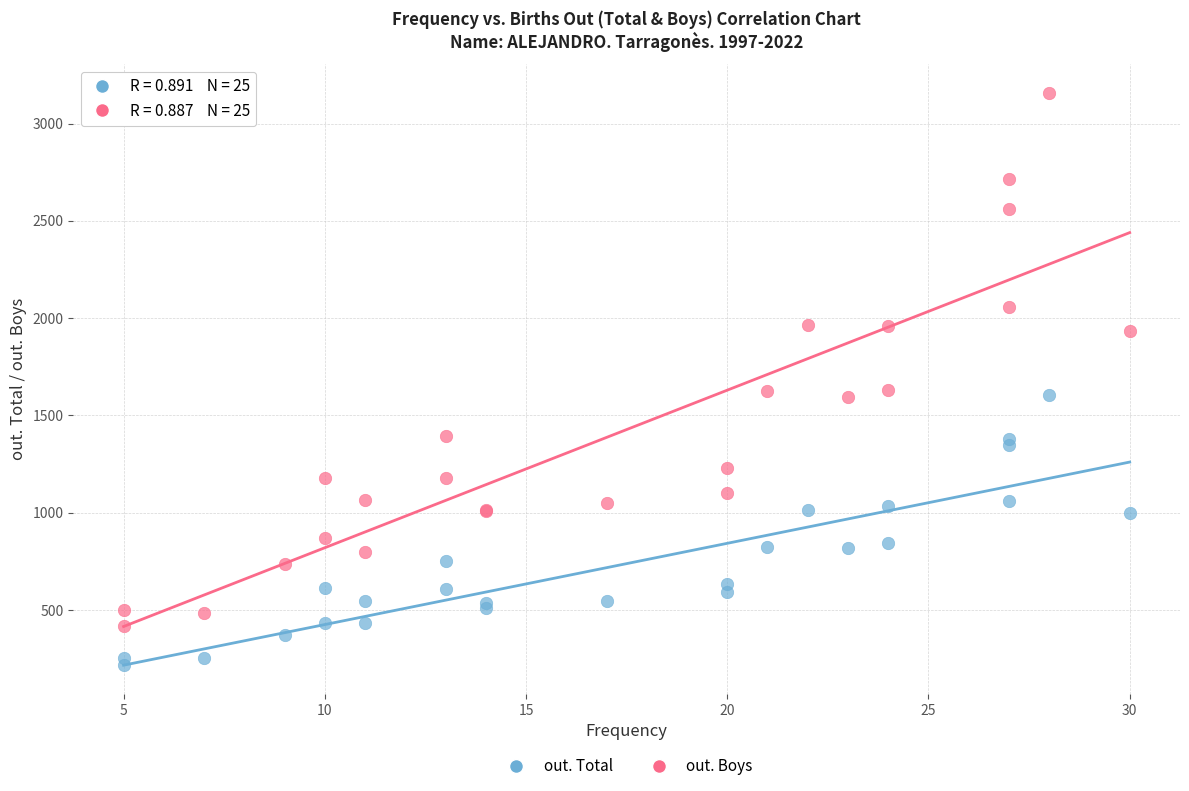

Which series contains the lowest Y value?

out. Total